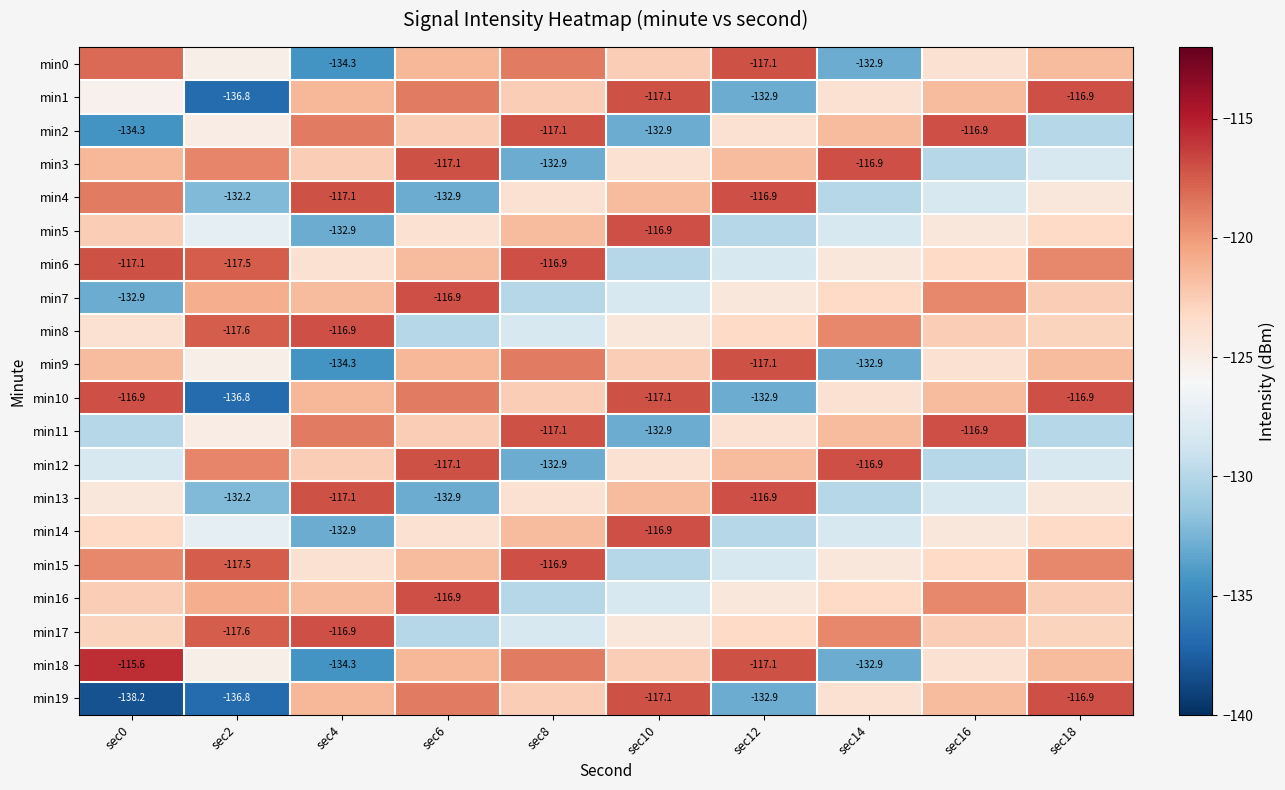

Rank the series by their maximum value, from lowest to highest.

min0, min9, min1, min2, min3, min4, min5, min6, min7, min8, min10, min11, min12, min13, min14, min15, min16, min17, min19, min18